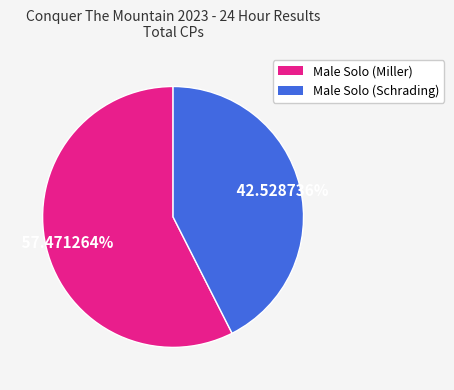

What percentage is the Male Solo (Miller) slice, to the nearest percent?

57%